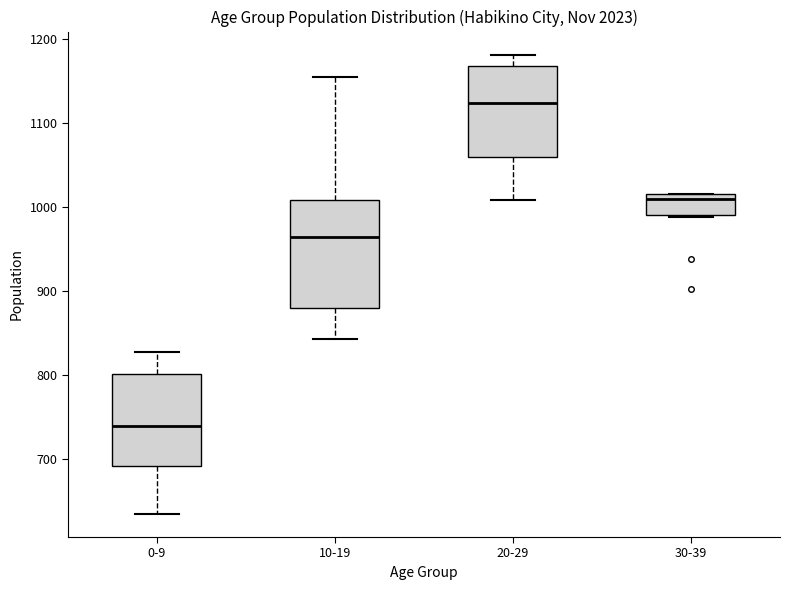

Reading left to right, read every box against the y-axis: the position of its median line, the range the box covers, and the ends of its whiskers. The values are not printed on the chart, so give them approximately, as read against the axis.

0-9: median 740, box 690 to 800, whiskers 630 to 830
10-19: median 960, box 880 to 1010, whiskers 840 to 1150
20-29: median 1120, box 1060 to 1170, whiskers 1010 to 1180
30-39: median 1010, box 990 to 1020, whiskers 990 to 1020